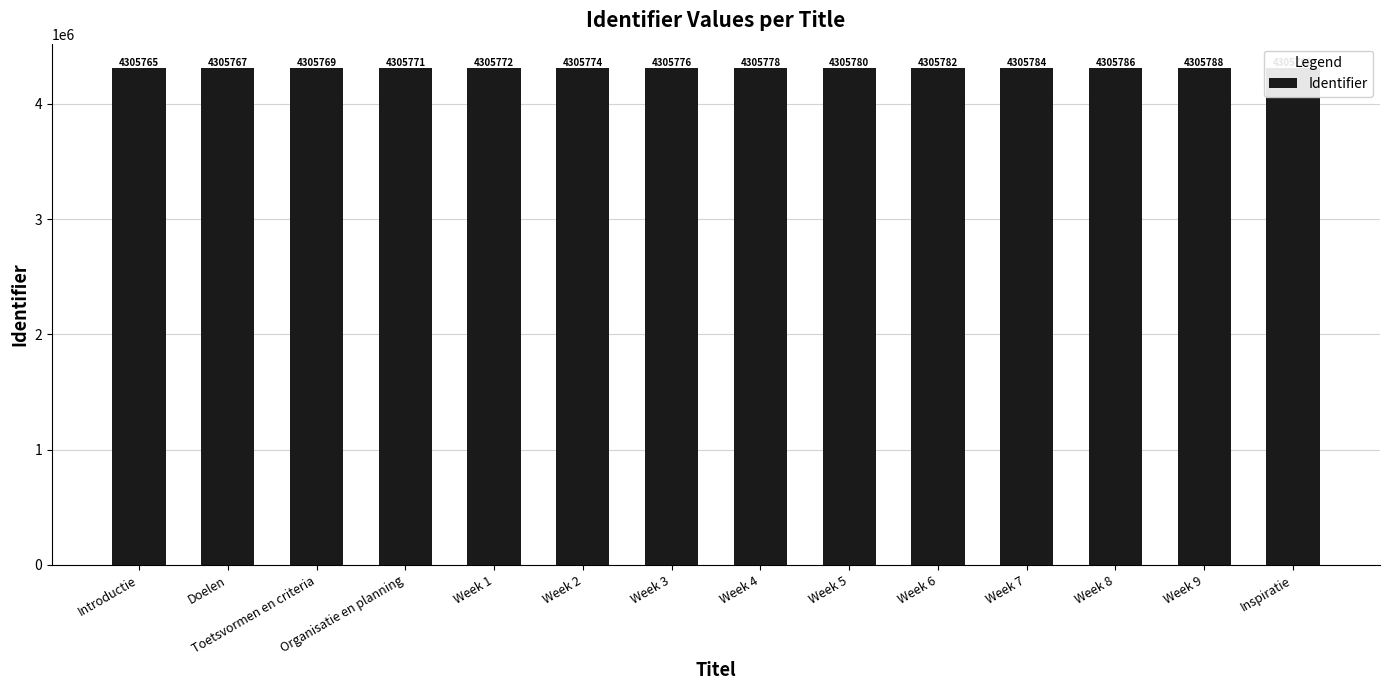

What is the value of the 14th bar from the left?

4305792